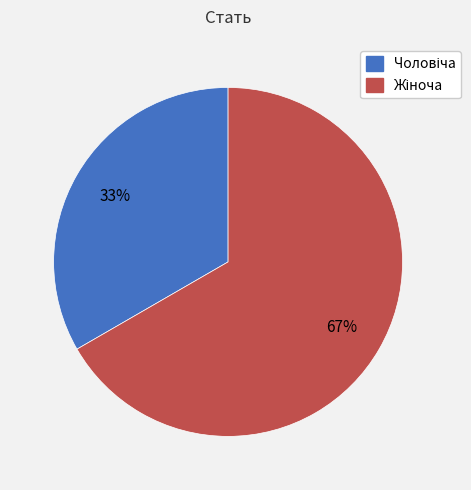

Is there any slice that represents more than half of the pie?

Yes